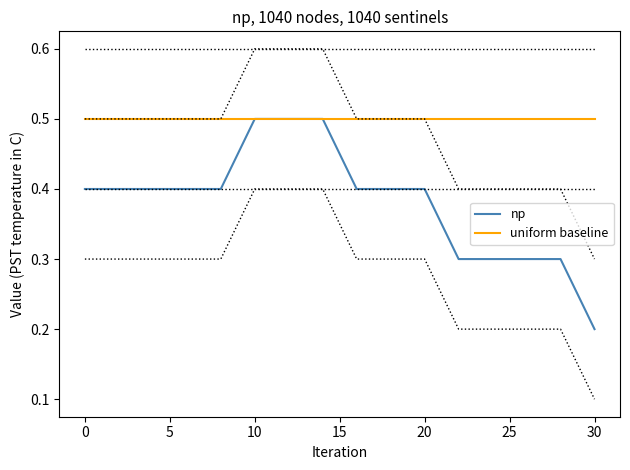

True or false: uniform baseline has a value of 0.3 at 30.

False